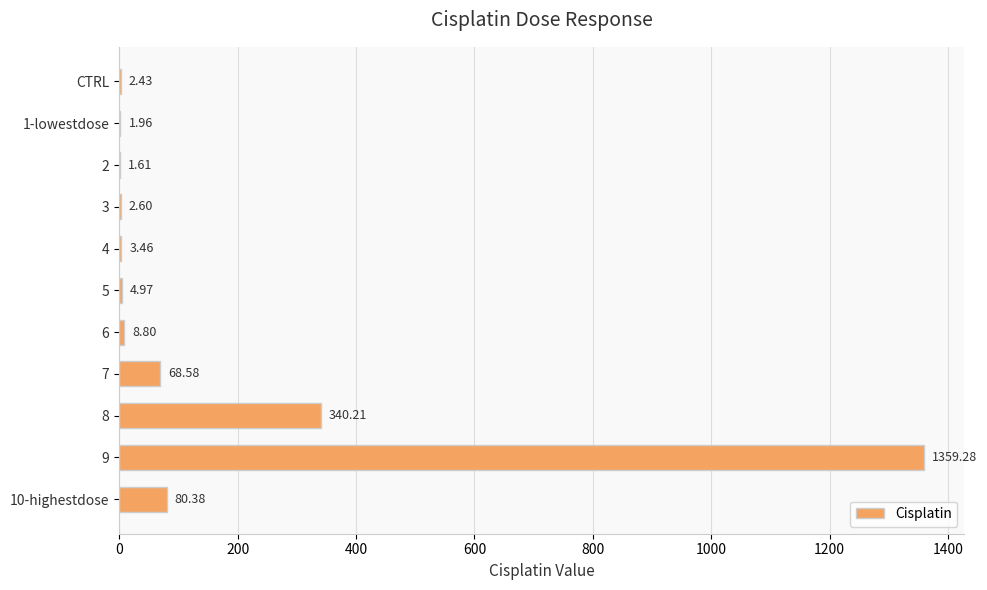

How many data points are above 4?

6